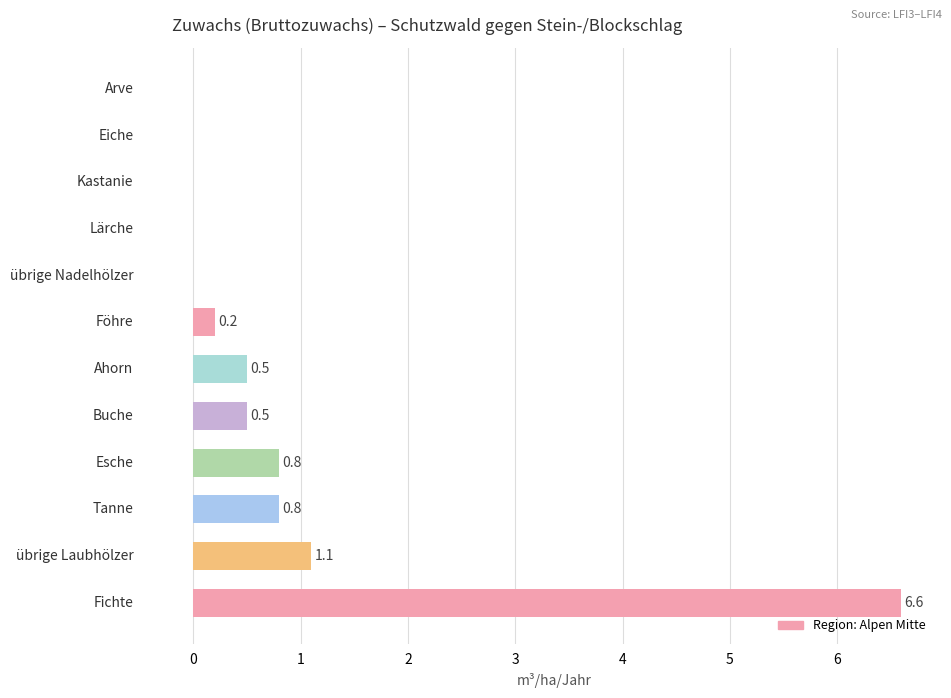

What is the sum of all values?

10.5